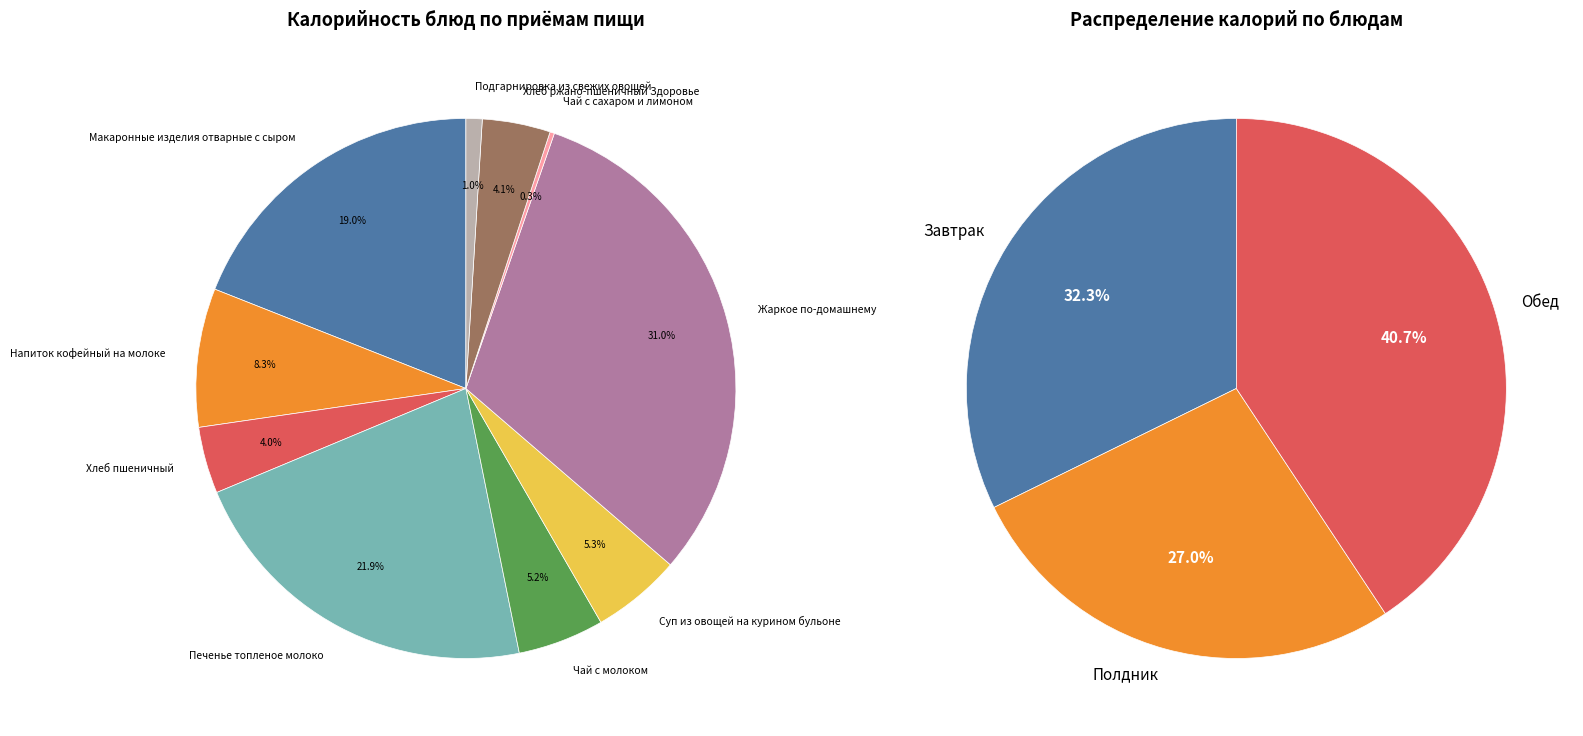

Between Подгарнировка из свежих овощей and Макаронные изделия отварные с сыром, which is larger?

Макаронные изделия отварные с сыром